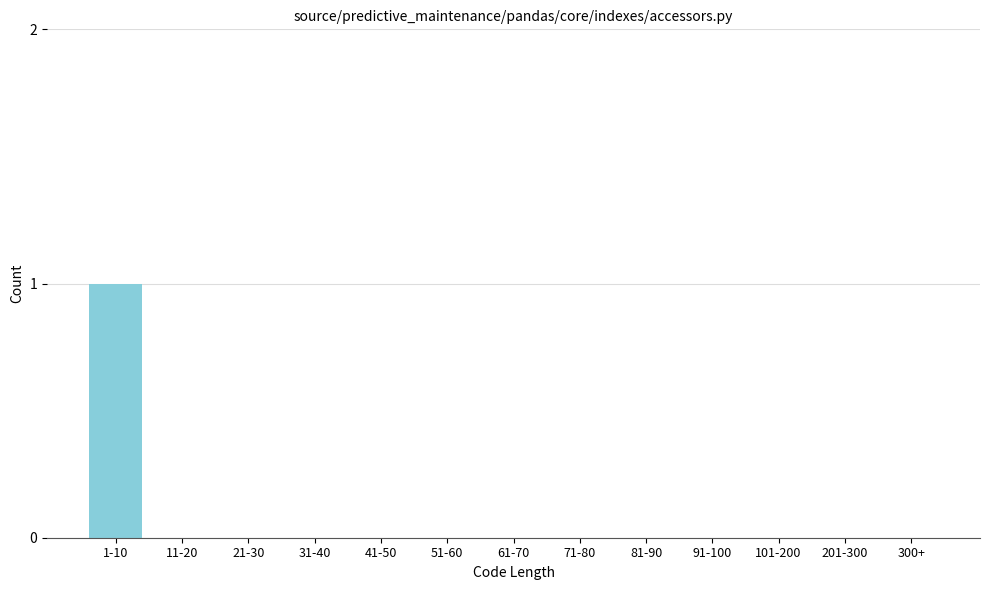

Reading left to right, what are all the values shown in this chart?

1-10=1	11-20=0	21-30=0	31-40=0	41-50=0	51-60=0	61-70=0	71-80=0	81-90=0	91-100=0	101-200=0	201-300=0	300+=0